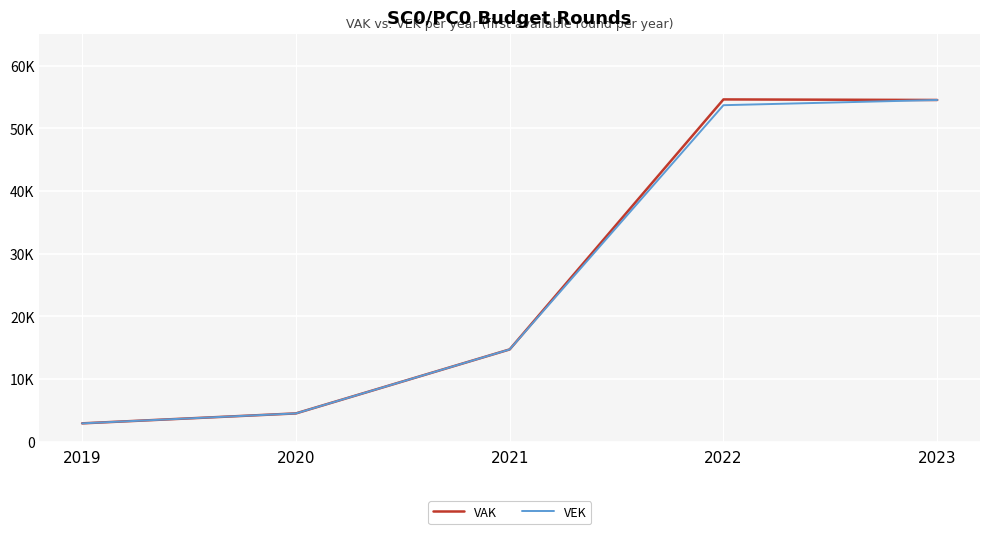

What is the sum of all VEK values?

130368